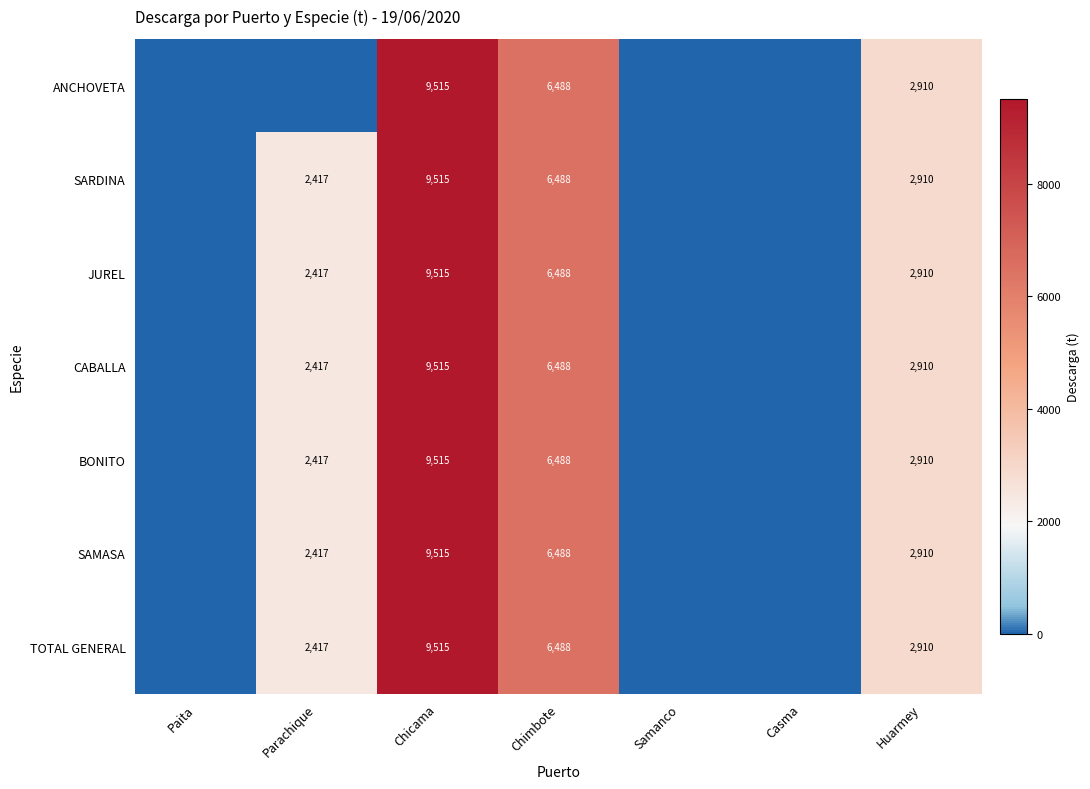

Is it true that SAMASA equals 3885 at Parachique?

False